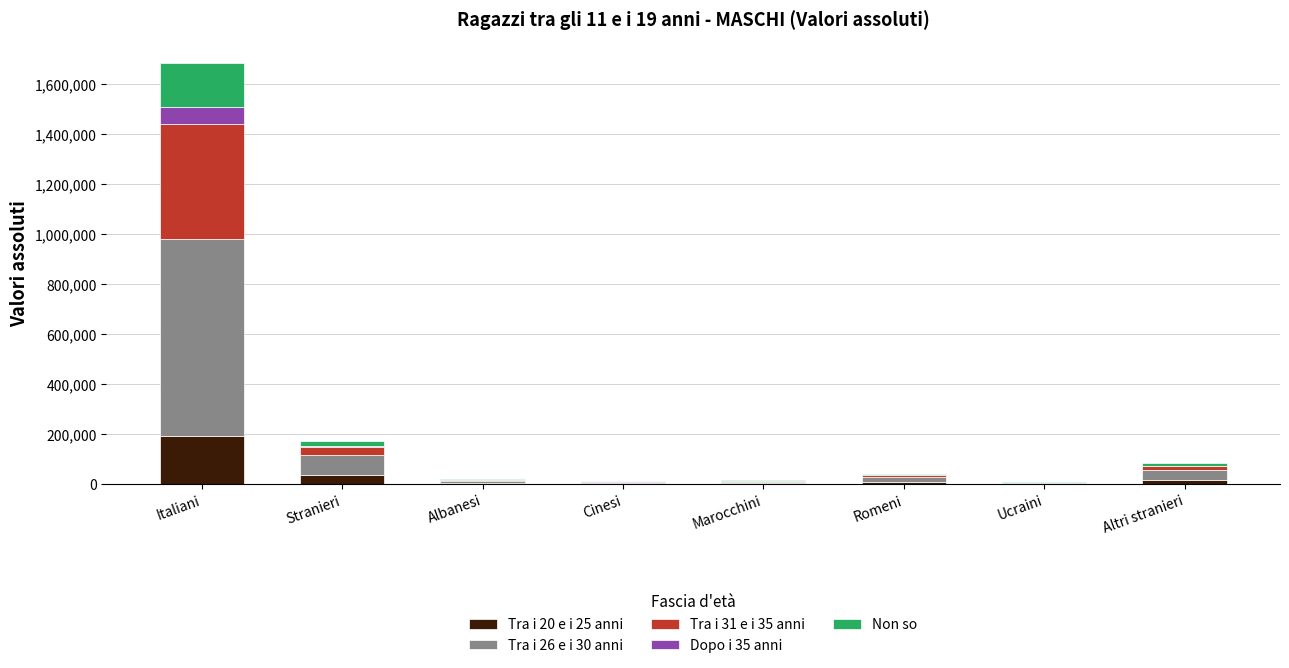

At which category is the sum across all series the highest?

Italiani